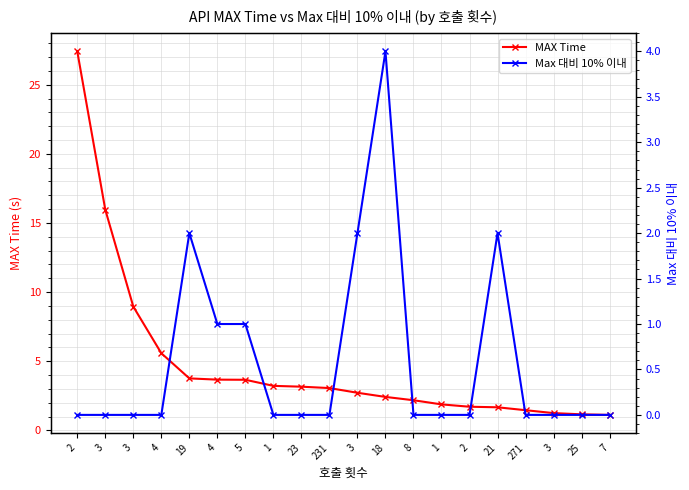

What is the maximum value shown in the chart?

27.4